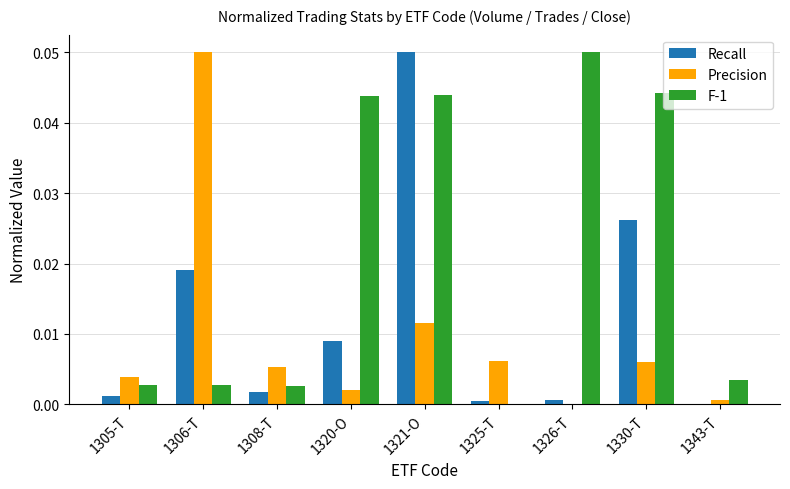

Is the value of F-1 at 1343-T greater than the value of Precision at 1325-T?

No